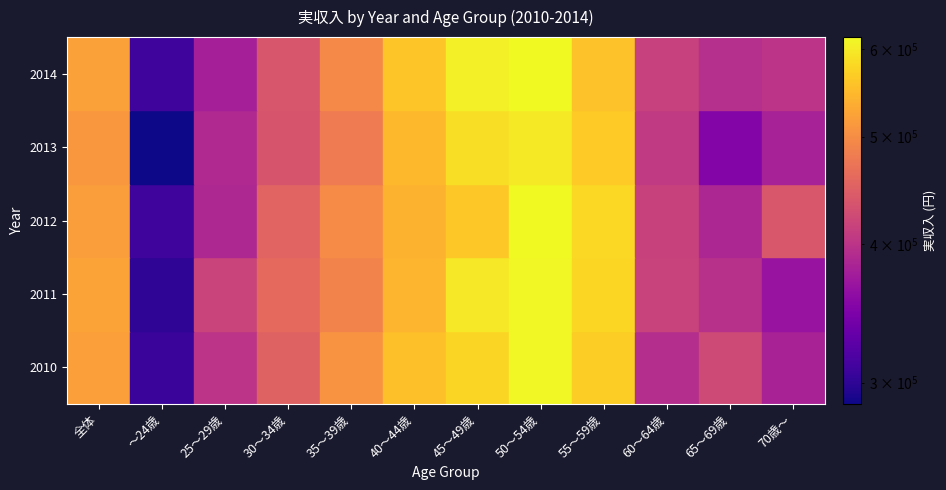

What is the total value across all series at ～24歳?

1508068